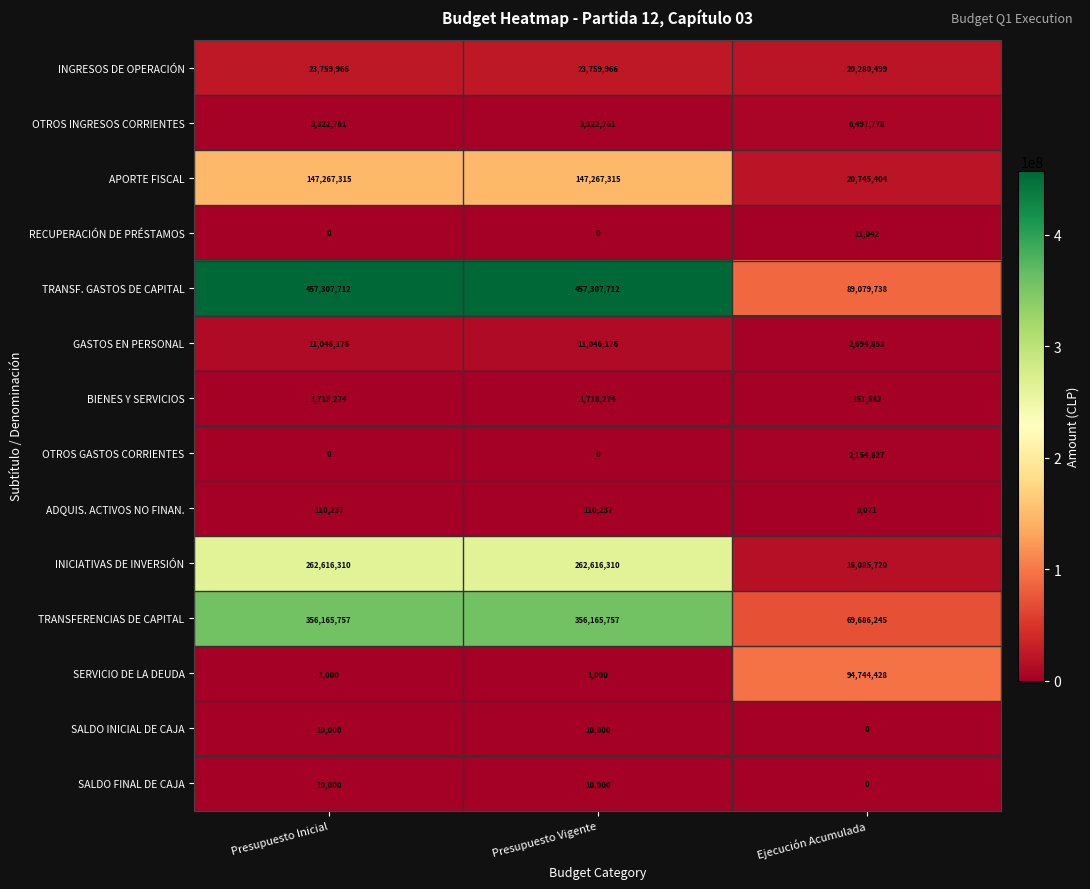

Read the SERVICIO DE LA DEUDA value at Presupuesto Vigente, to the nearest 50.

1000